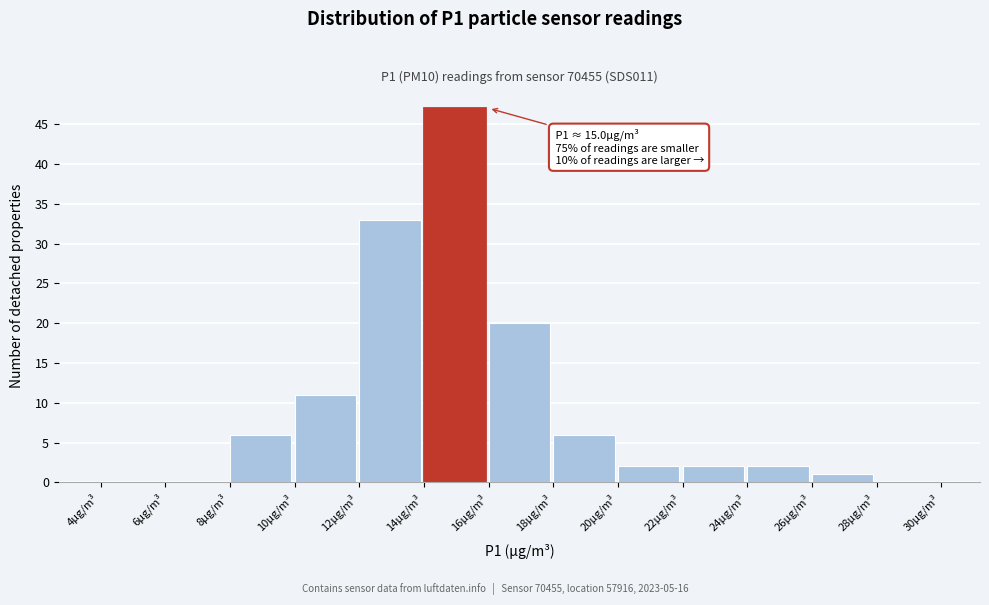

Over which range of the x-axis is the bar tallest?

14 to 16